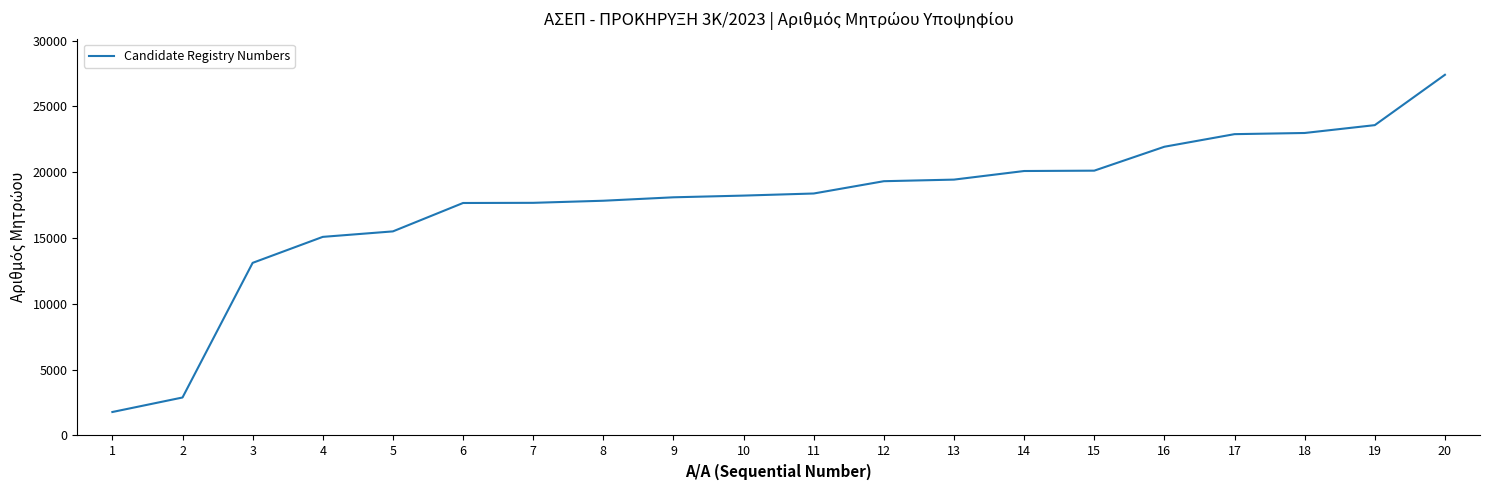

Where is the data nearest to the value 14592?

4